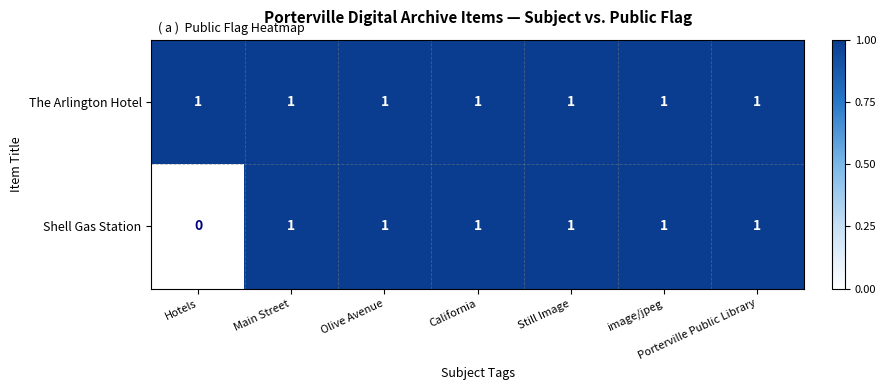

Which series has the largest total across all categories?

The Arlington Hotel